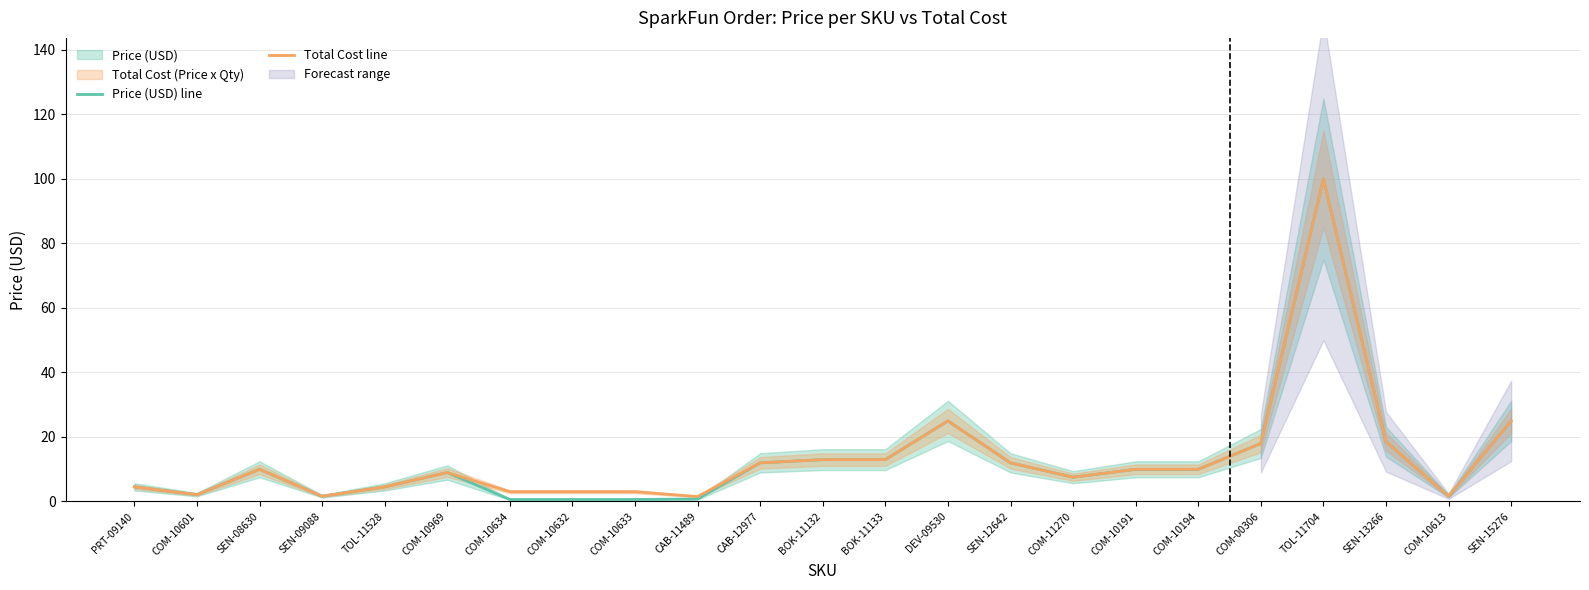

In Price (USD) line, how many points are higher than both neighbors (excluding endpoints)?

4